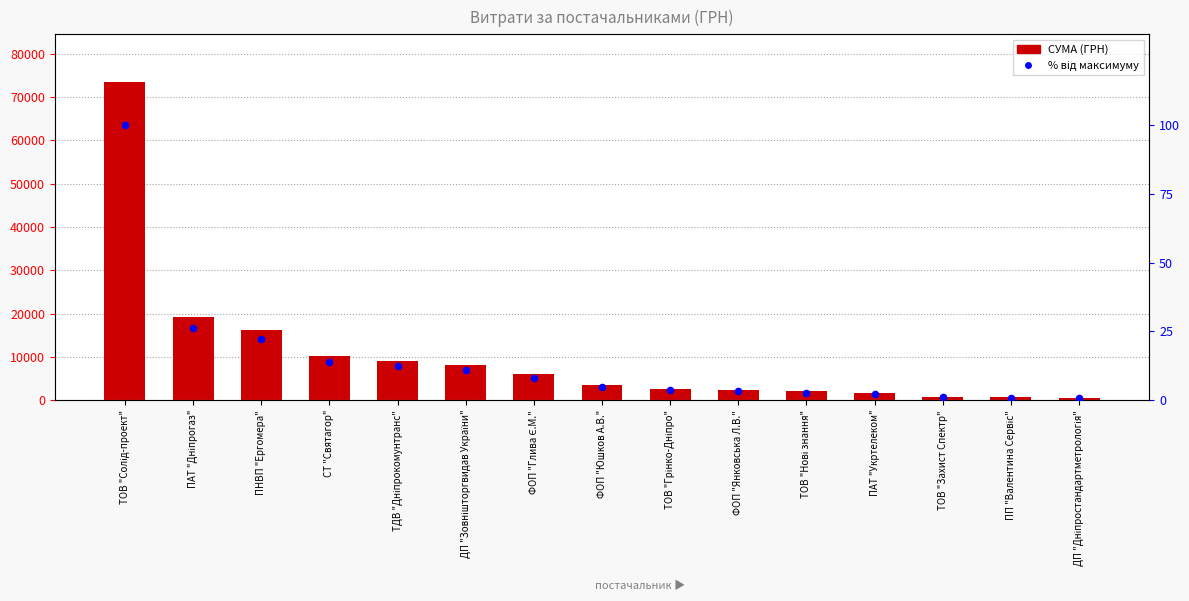

Which series contains the highest Y value?

СУМА (ГРН)